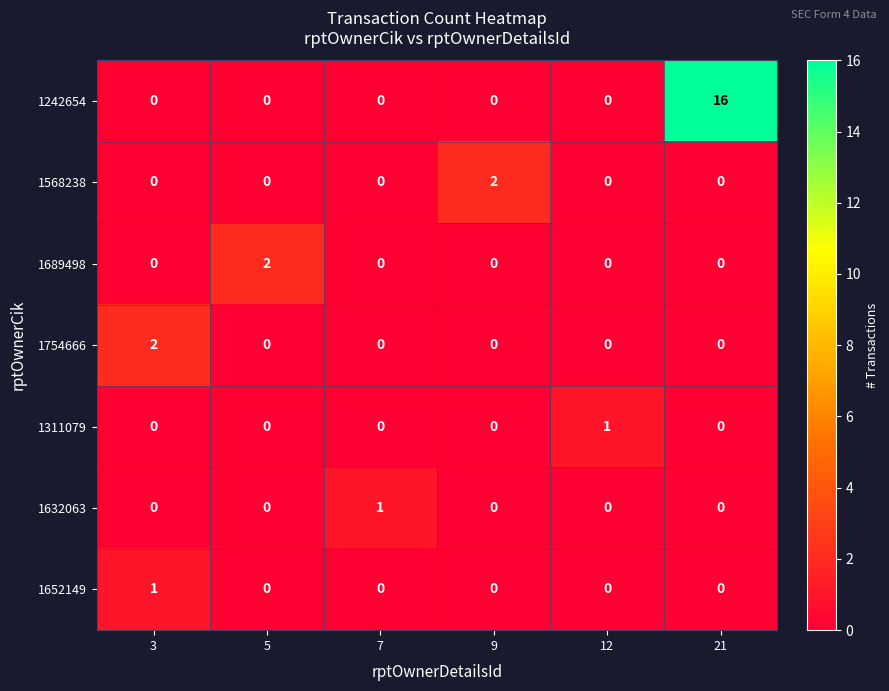

The 1652149 series shows 1 at 12. True or false?

False